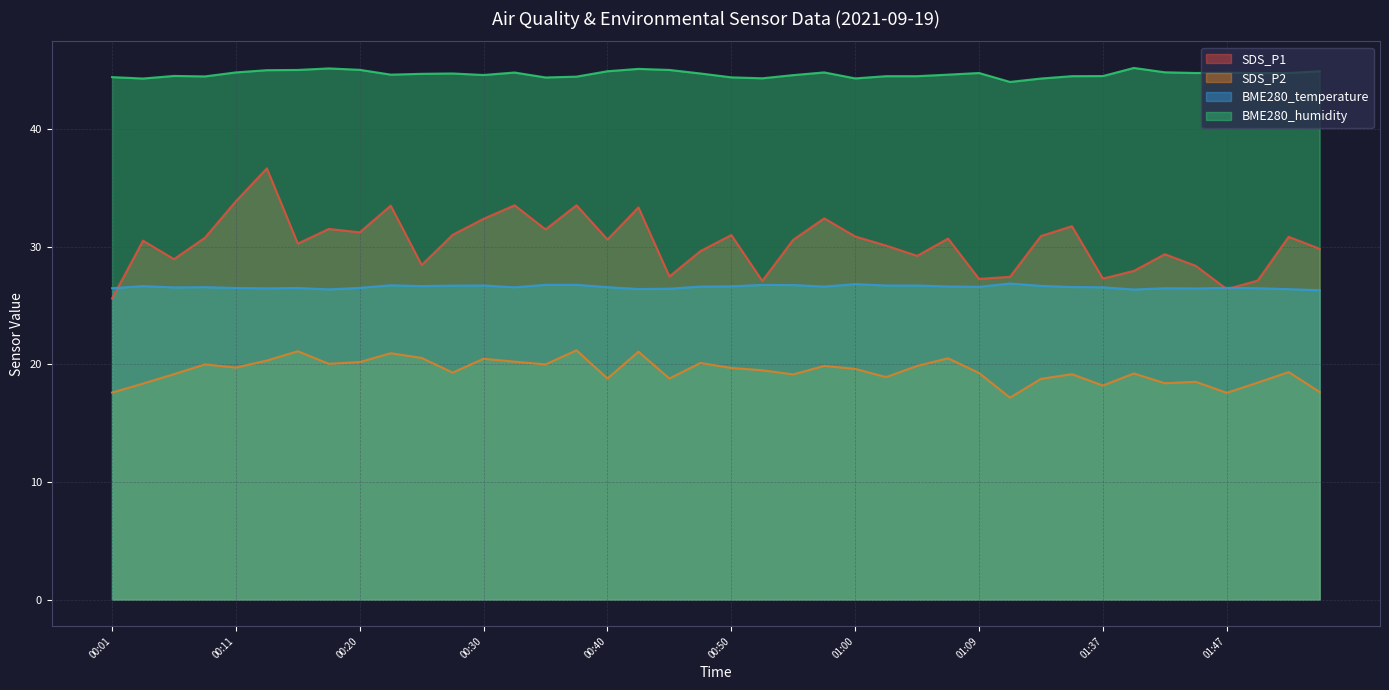

At 00:03, list the series in order from largest to smallest.

BME280_humidity, SDS_P1, BME280_temperature, SDS_P2